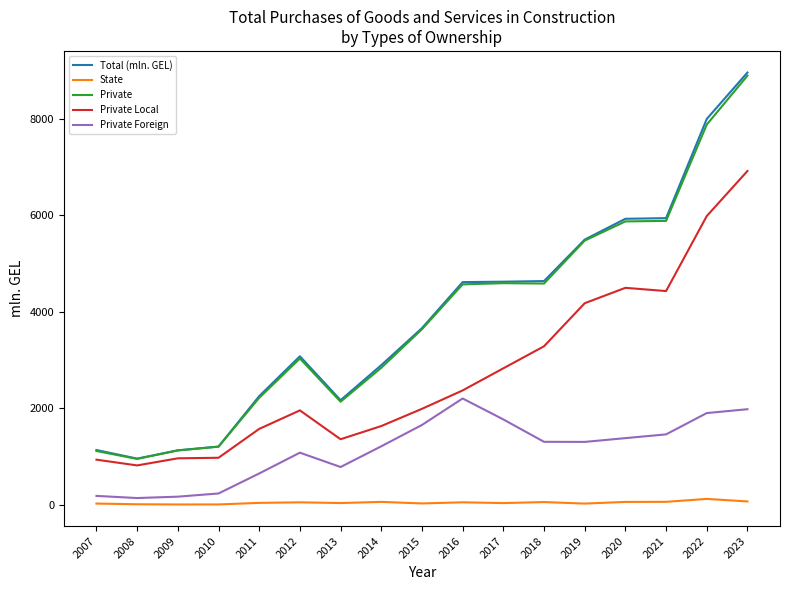

True or false: Total (mln. GEL) and State intersect in this chart.

False